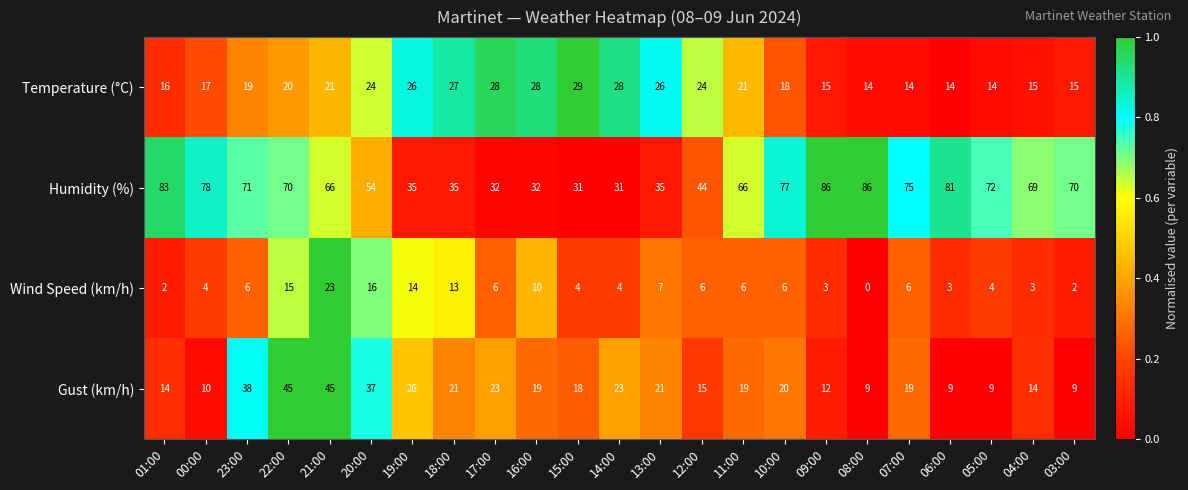

Between 07:00 and 03:00, which series saw the biggest shift?

Gust (km/h)